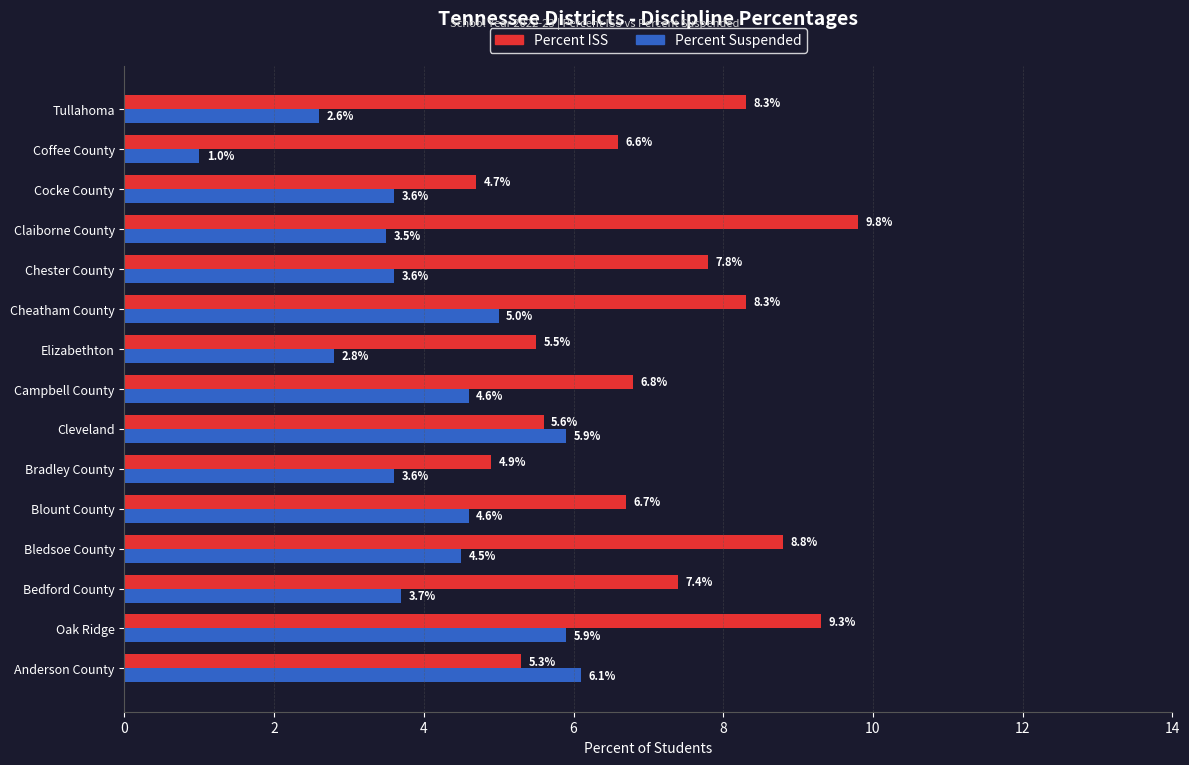

What is the difference between the Percent Suspended values at Campbell County and Oak Ridge?

1.3